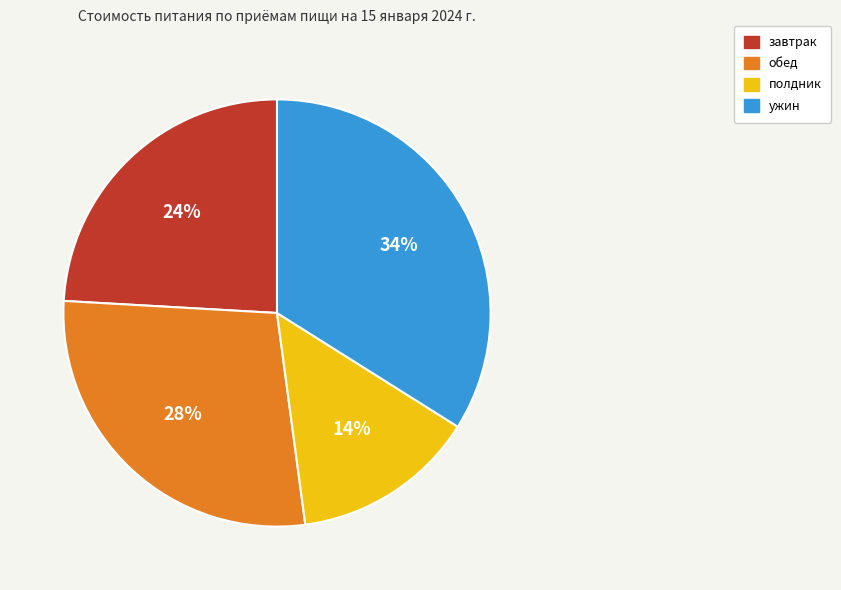

Does any single category account for the majority?

No